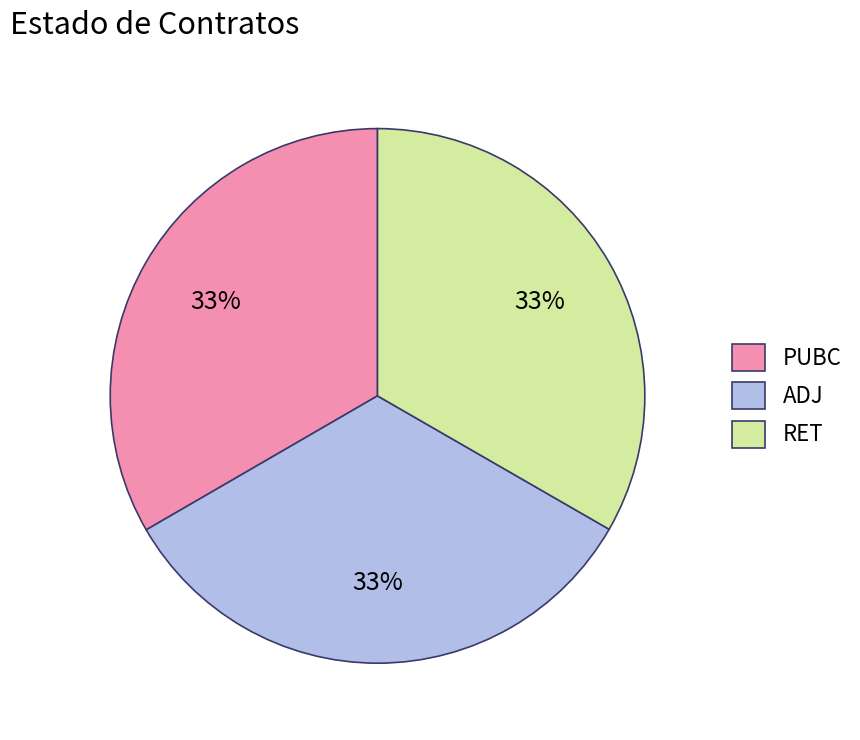

True or false: ADJ accounts for 42% of the total.

False